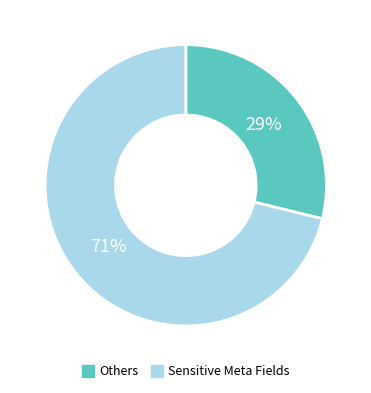

Does any single category account for the majority?

Yes